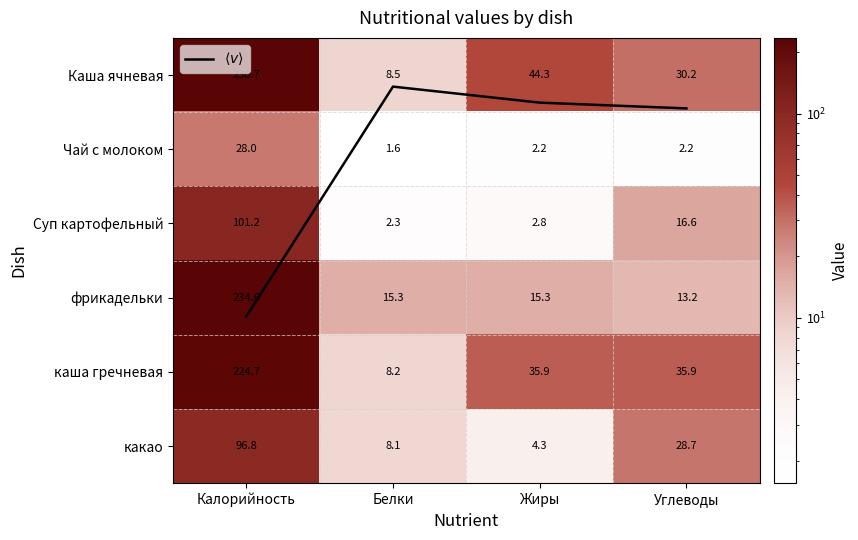

The value of каша гречневая at Жиры is 35.9. True or false?

True